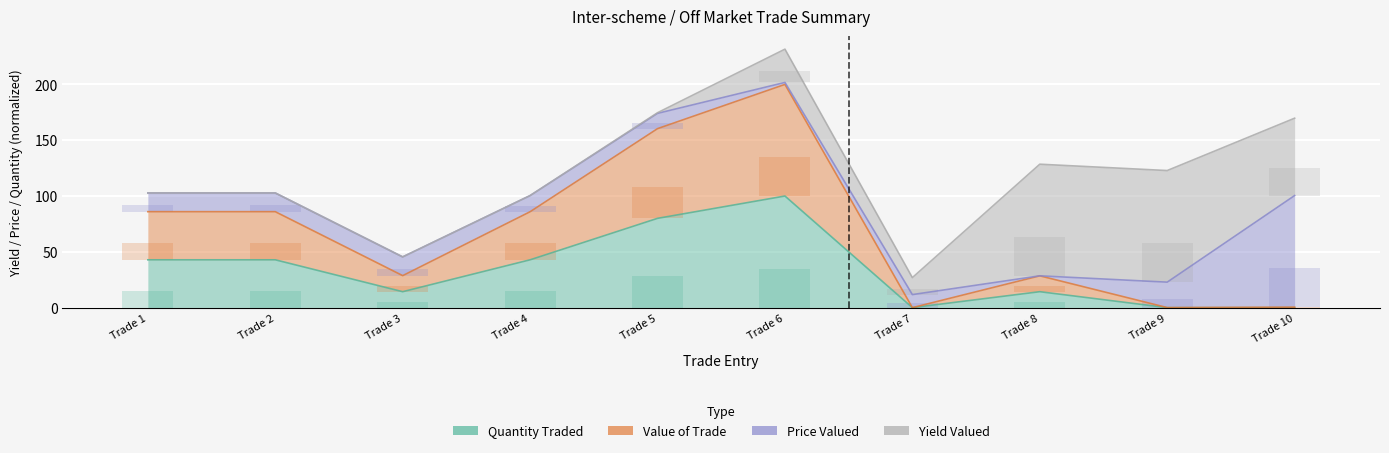

How many groups of bars are there?

10